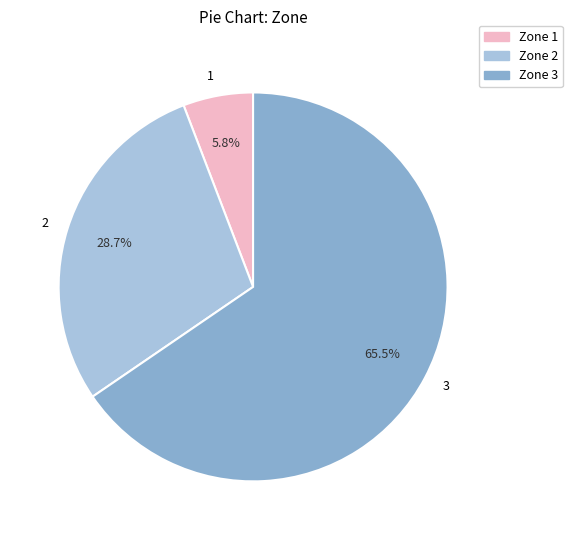

Combined, what portion of the pie is 3 and 1?

71.3%